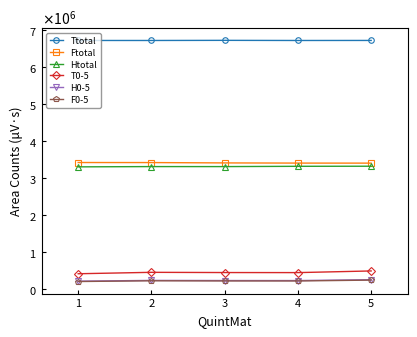

What are all the series names shown in the legend?

Ttotal, Ftotal, Htotal, T0-5, H0-5, F0-5